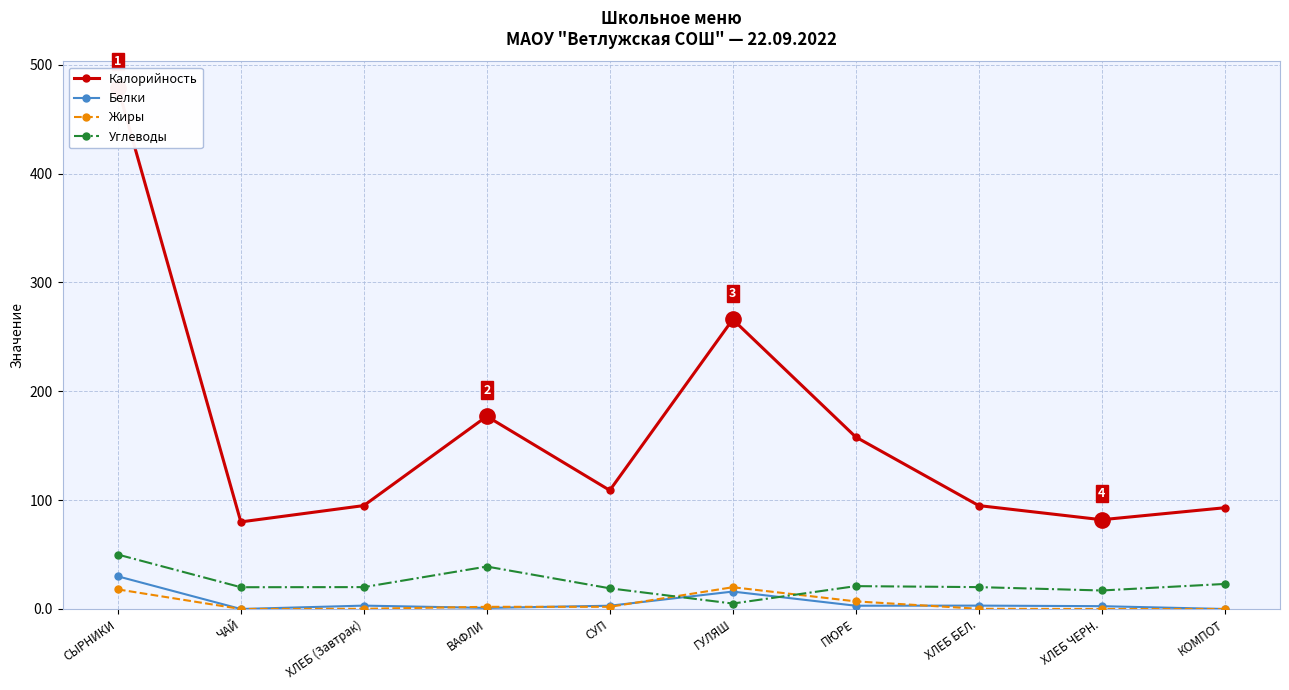

True or false: Белки and Жиры intersect in this chart.

True